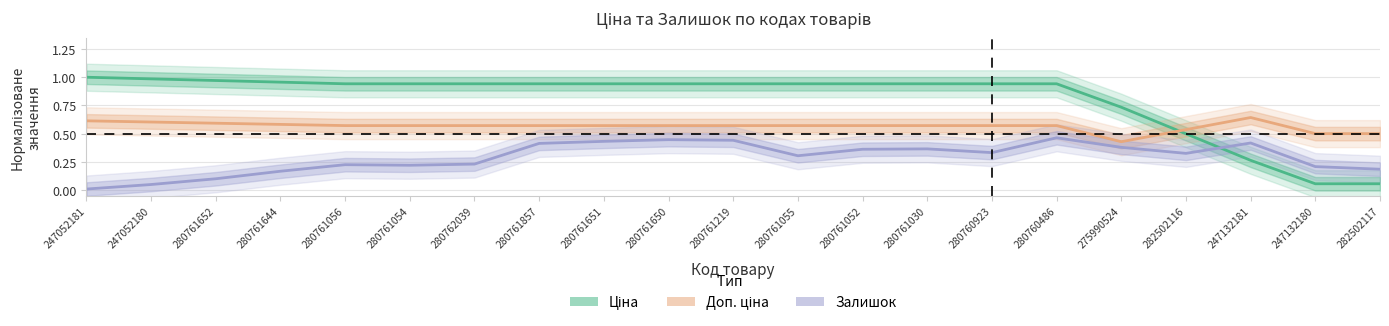

Read the Залишок value at 280761219.

0.4